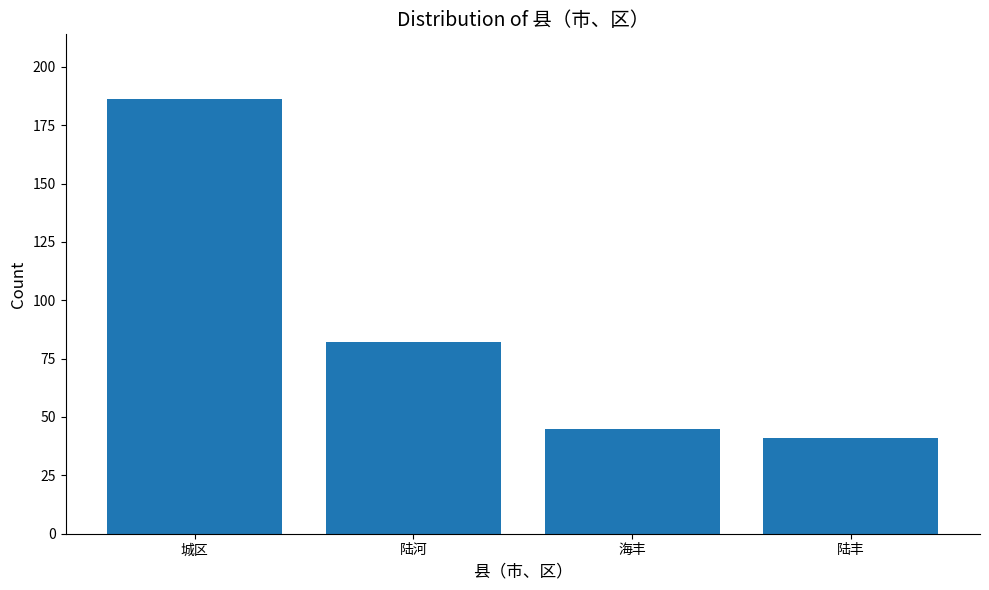

How many bars are there in total?

4